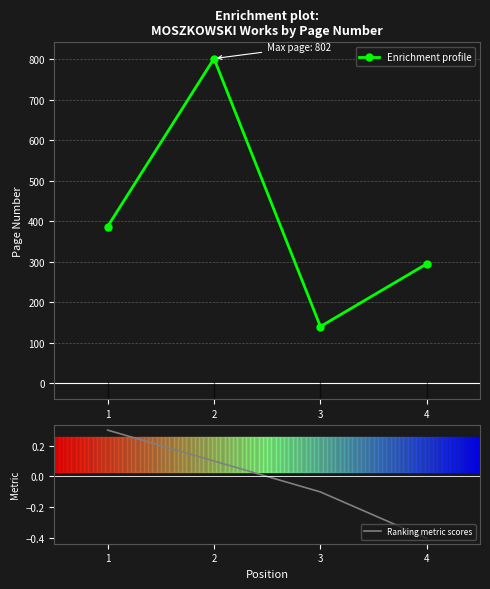

At which category is the sum across all series the highest?

2